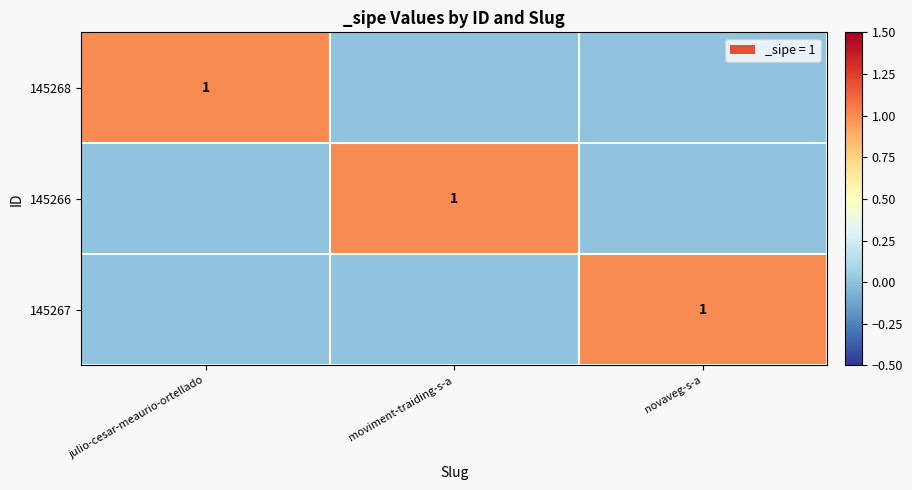

How many positive values does the 145266 series have?

1